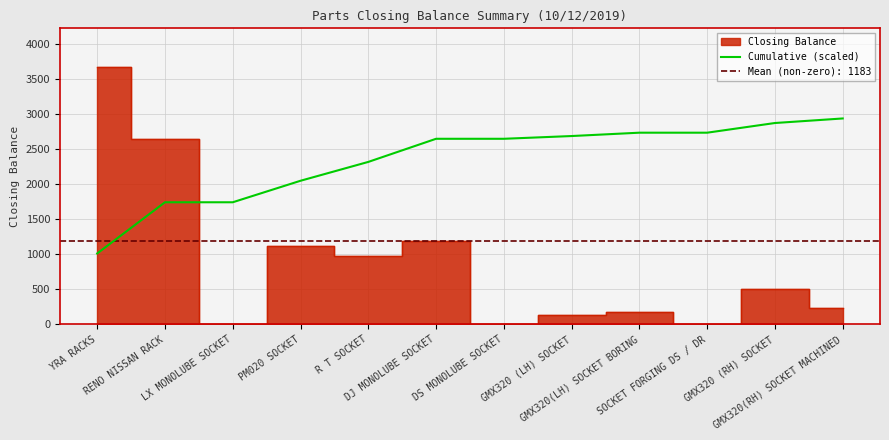

The chart shows a value of 1011.8 at YRA RACKS. True or false?

True